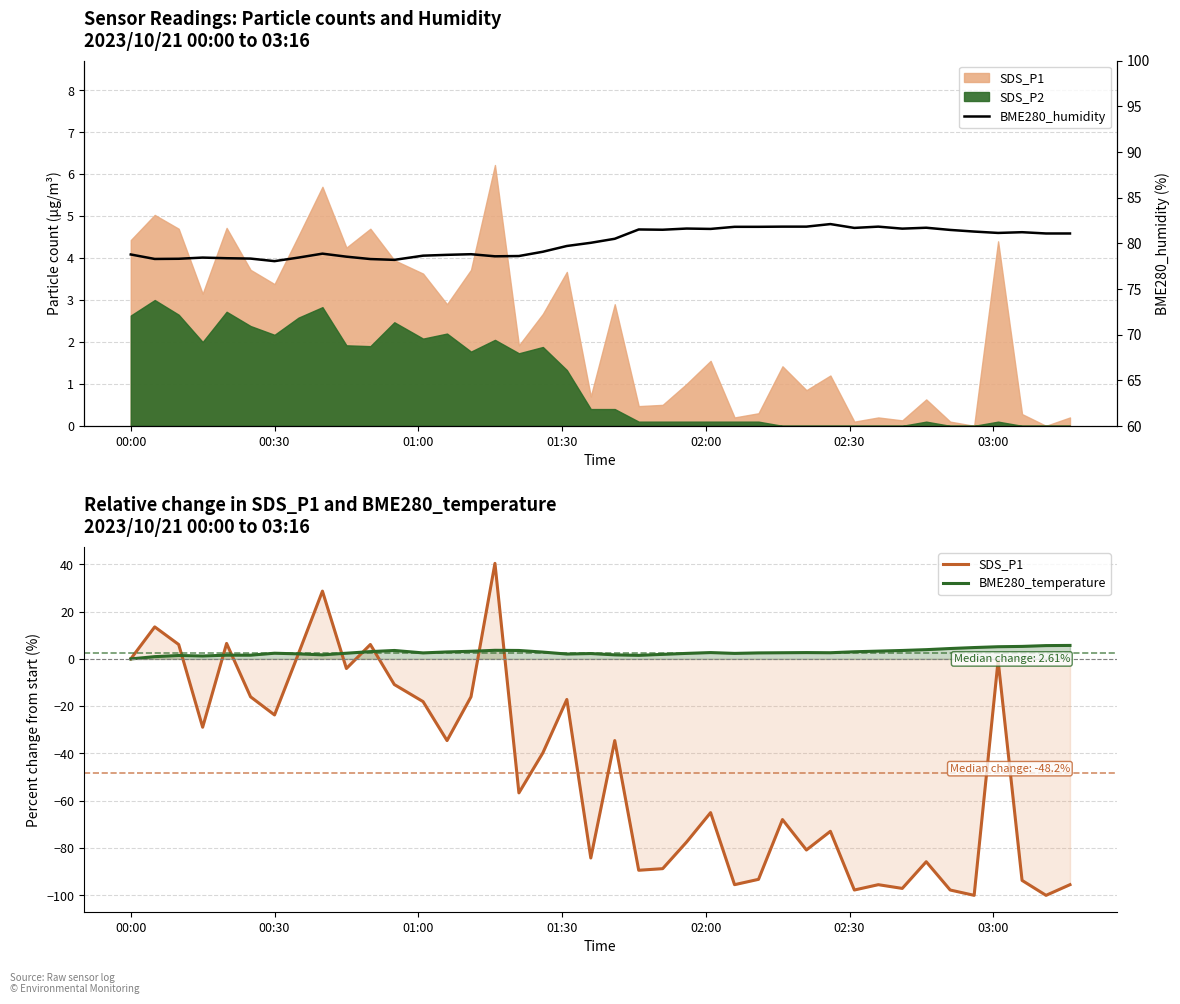

What is the greatest value displayed?

82.1